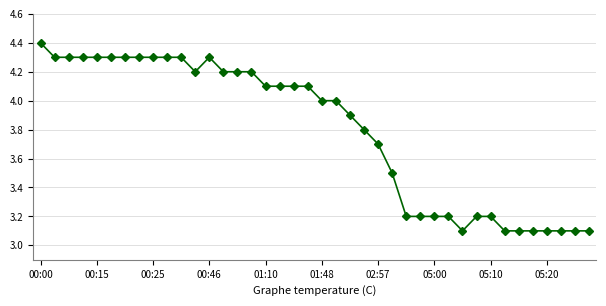

What is the value of the 35th point from the left?

3.1